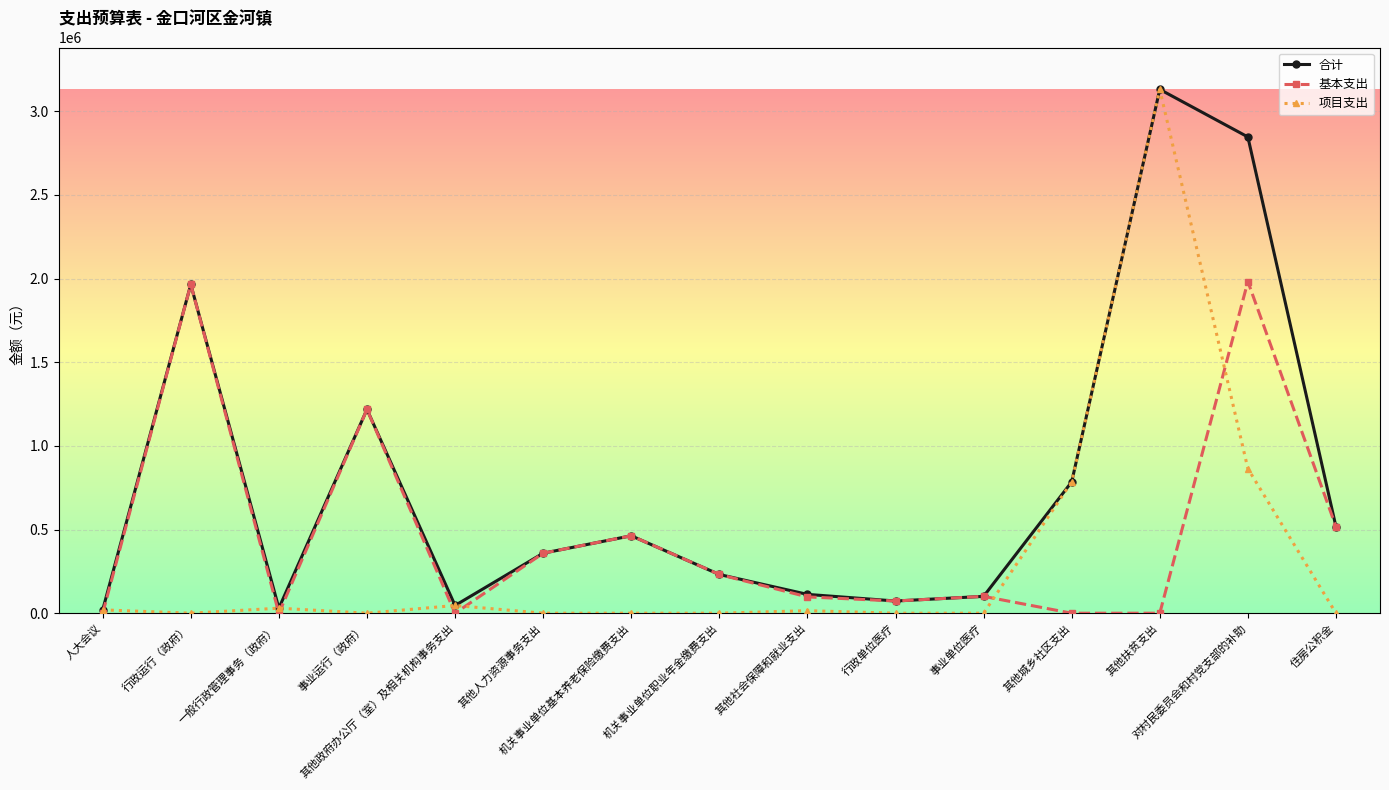

Where is the first local minimum for 合计?

一般行政管理事务（政府）